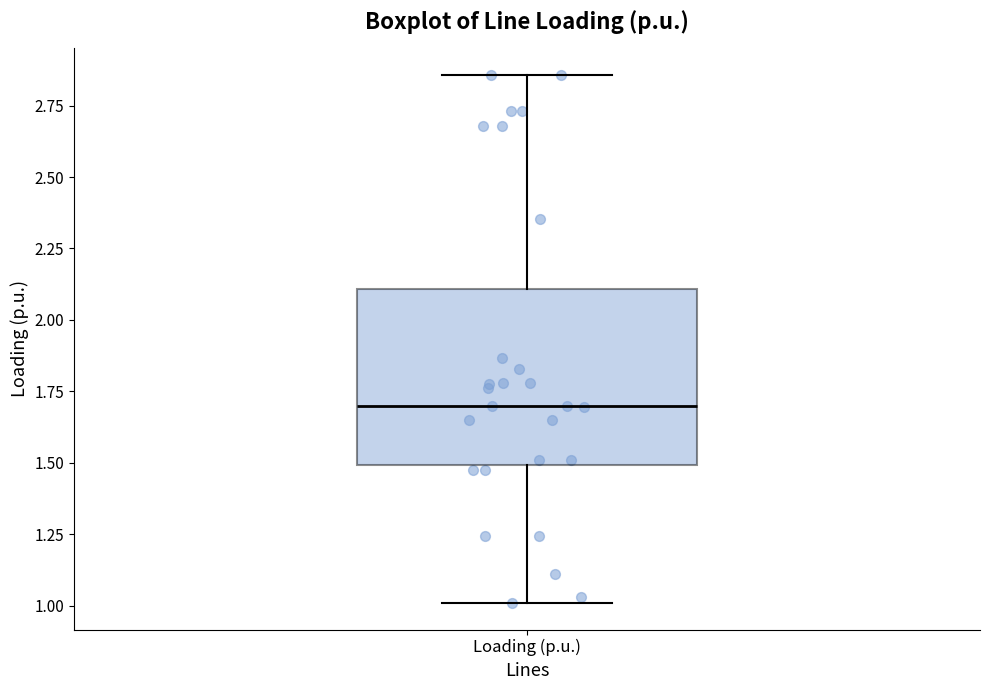

Where is the upper edge of the box for Loading (p.u.) on the y-axis? The values are not printed on the chart, so give them approximately, as read against the axis.

2.10